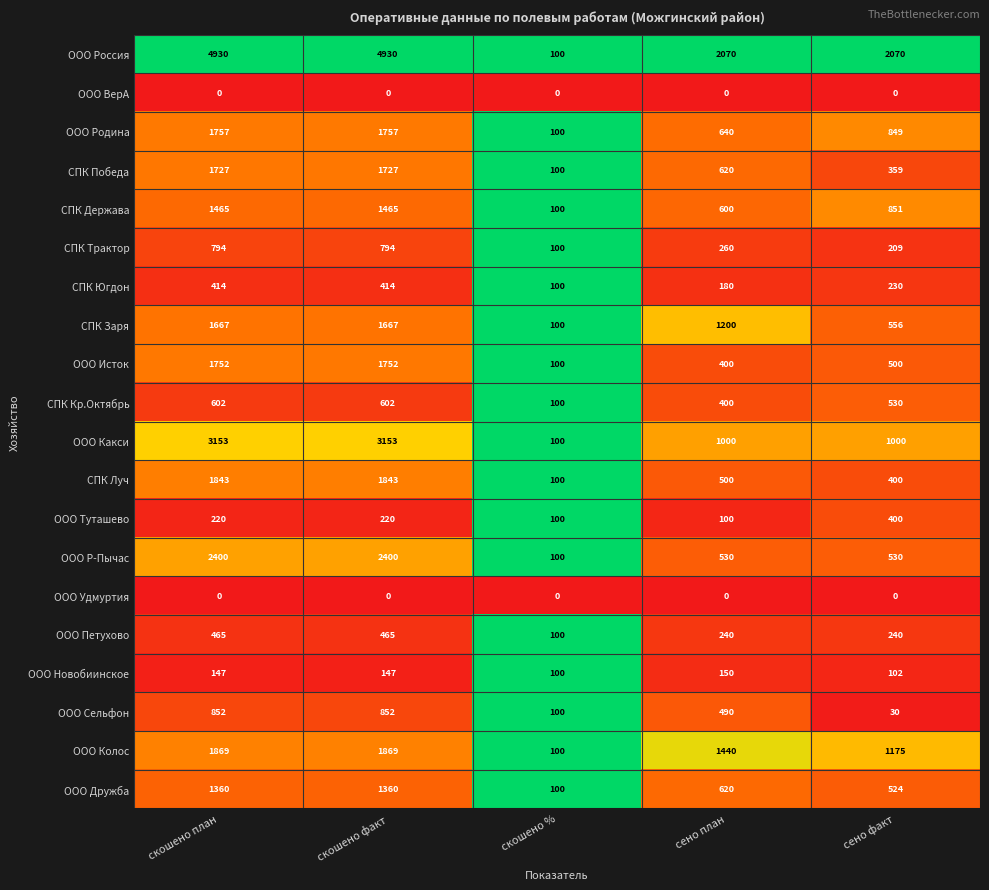

Count the number of categories in the chart.

5